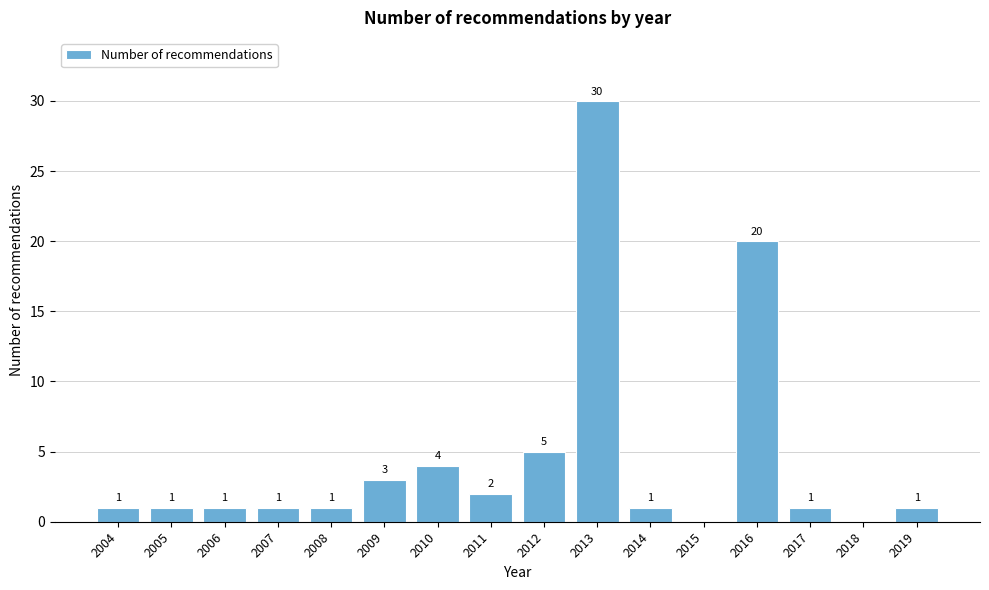

At which label is the value closest to 15?

2016